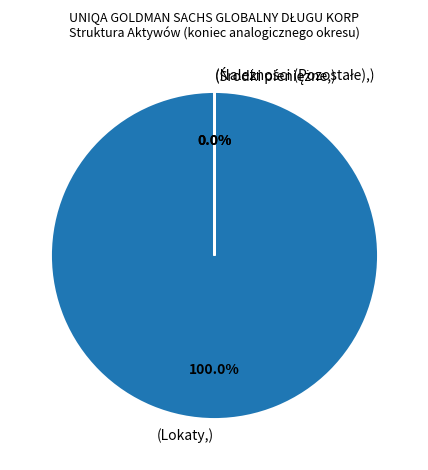

Which slice is the largest?

(Lokaty,)